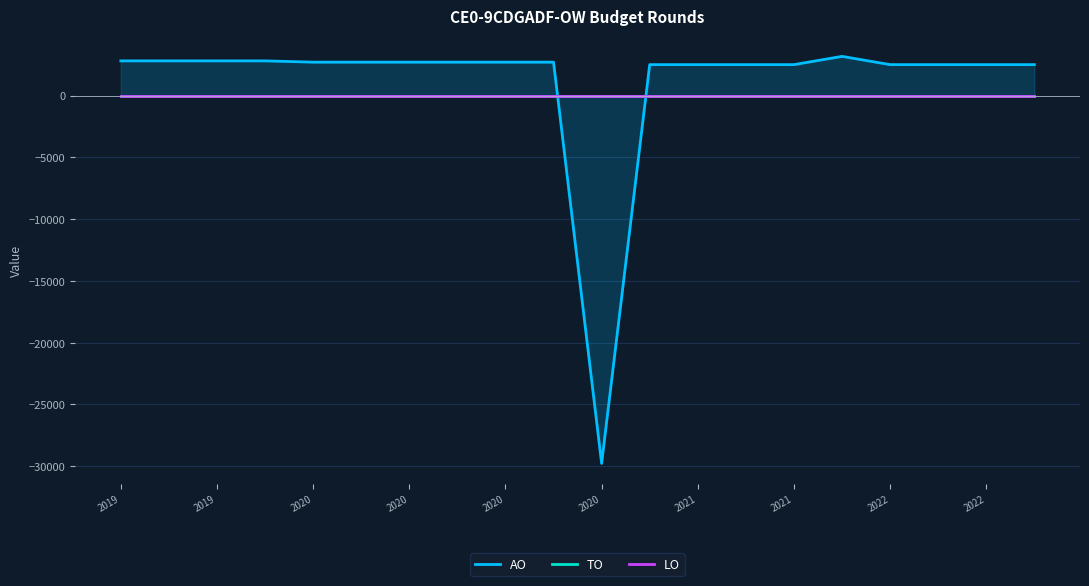

Read the AO value at 15, to the nearest 10.

3170